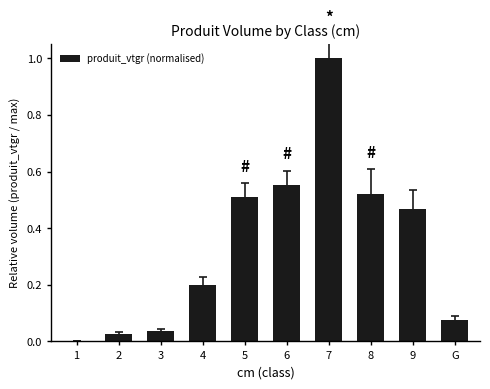

What is the sum of the values at 4 and 9?

0.7